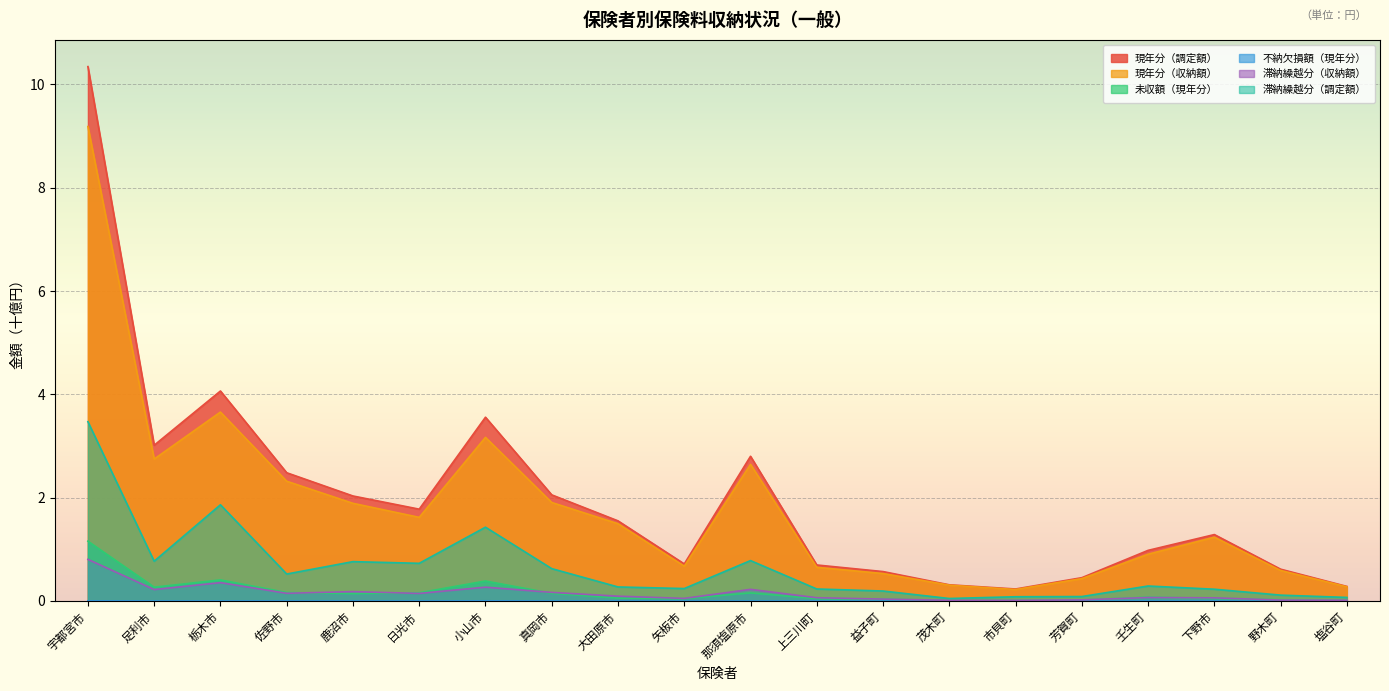

What is the maximum value shown in the chart?

10.3